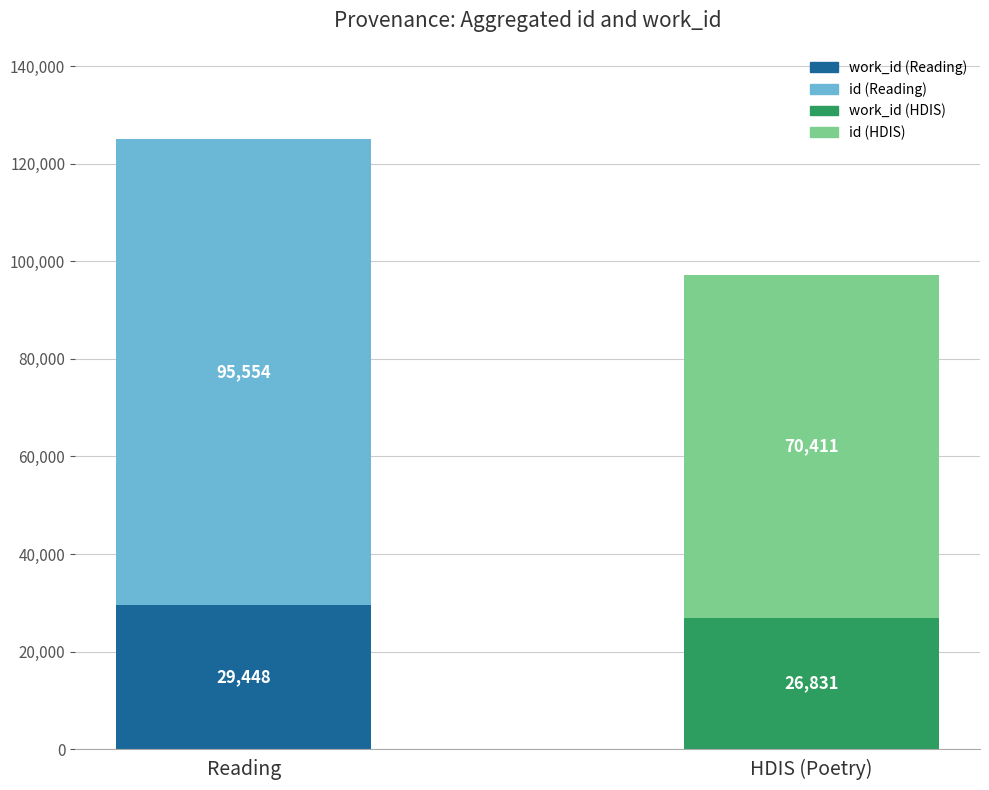

At which category is the sum across all series the highest?

Reading